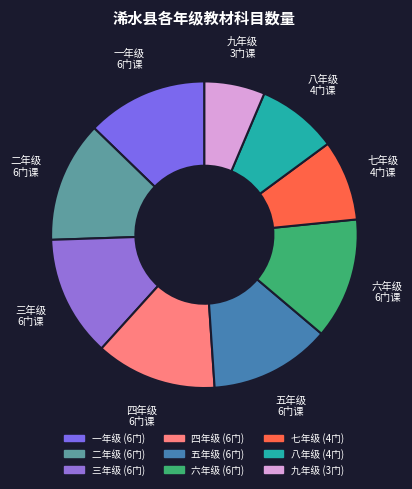

What is the ratio of the value at 七年级 to the value at 三年级?

0.7